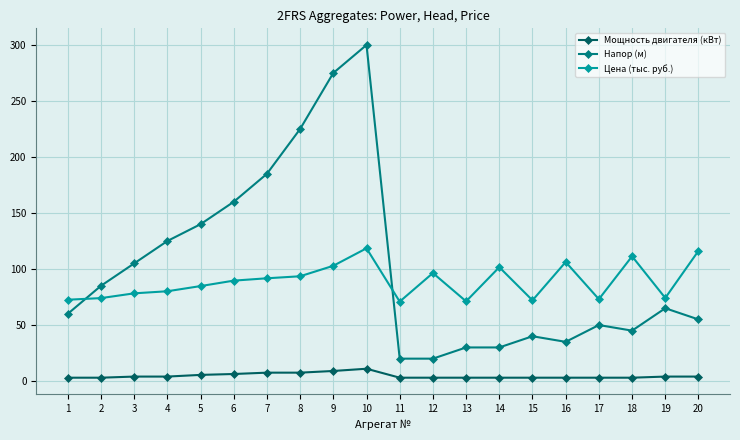

What are all the series names shown in the legend?

Мощность двигателя (кВт), Напор (м), Цена (тыс. руб.)